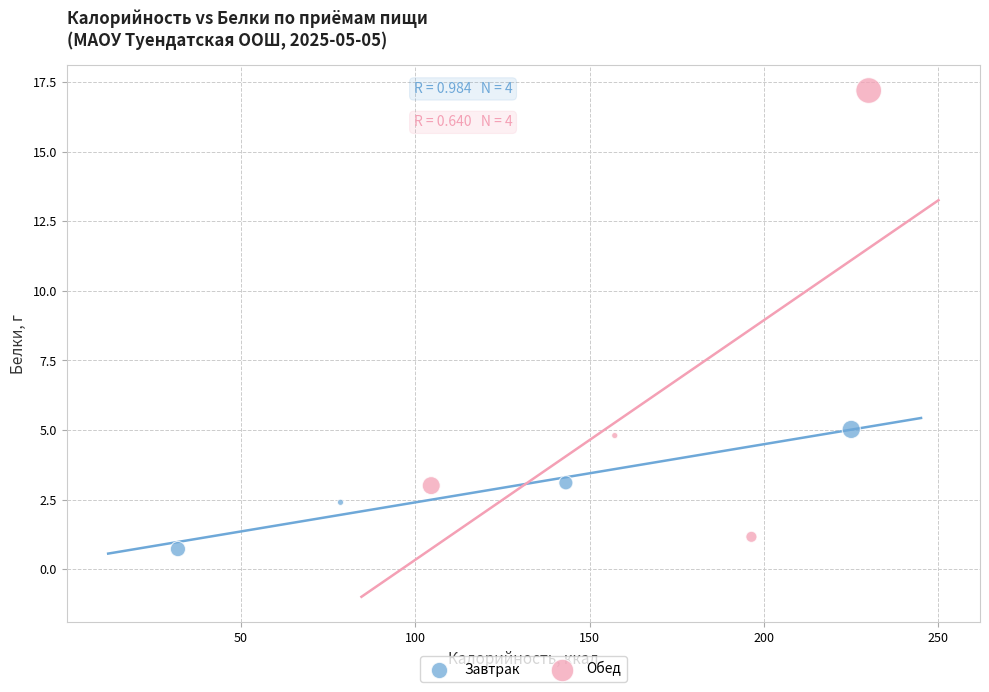

Which series has the largest Y range (max minus min)?

Обед